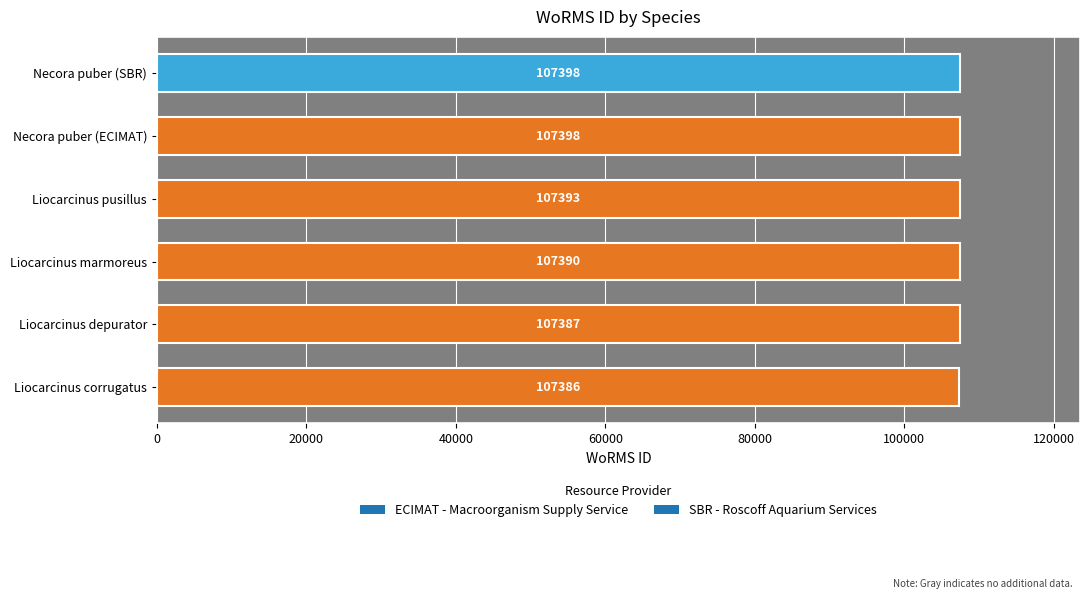

How many values are below 107393?

3